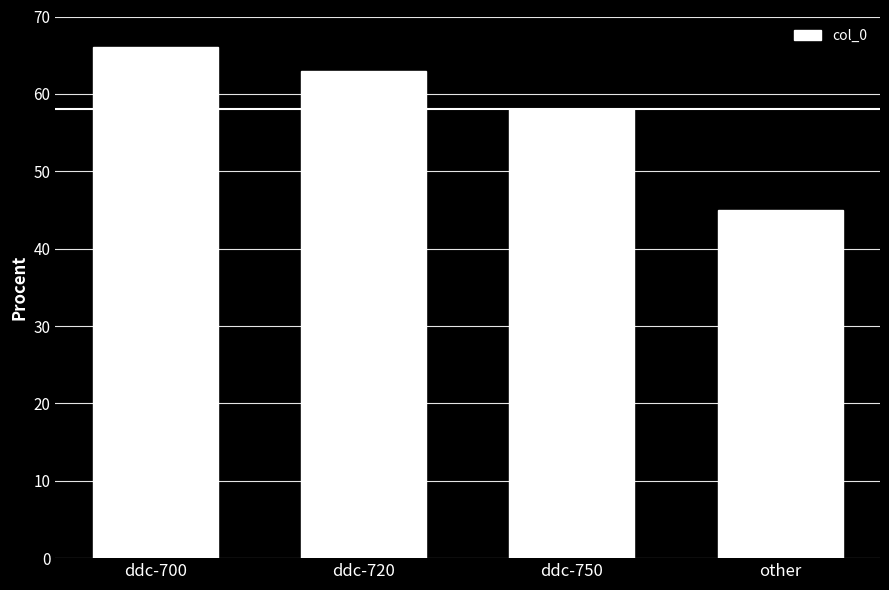

Reading left to right, extract all data points from this chart.

ddc-700=66	ddc-720=63	ddc-750=58	other=45